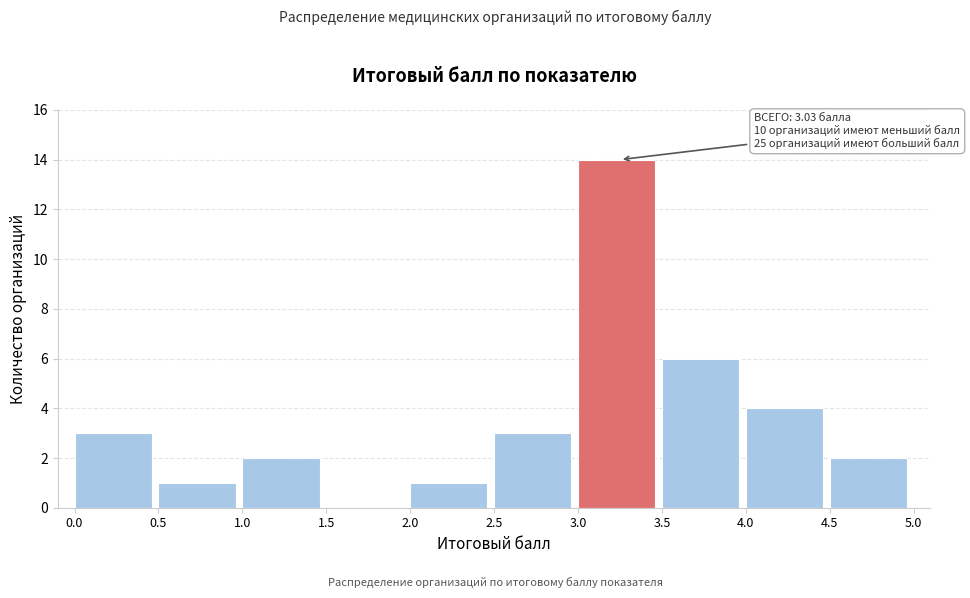

Which range on the x-axis has the tallest bar?

3.0 to 3.5